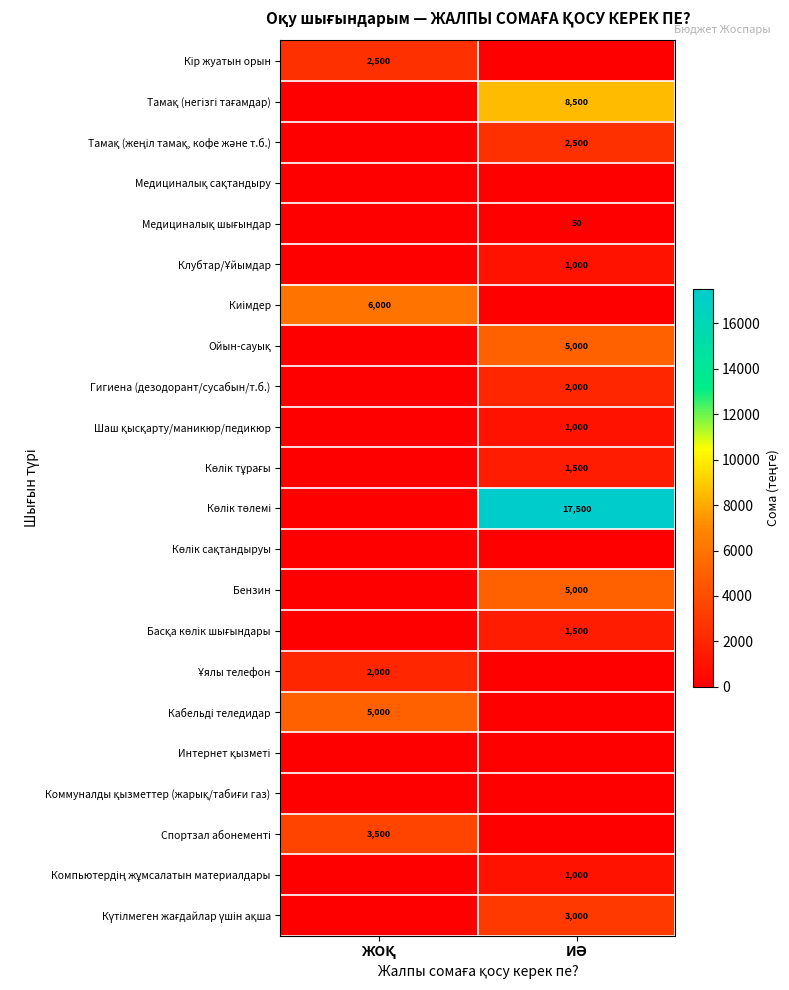

What is the total value across all series at ЖОҚ?

19000